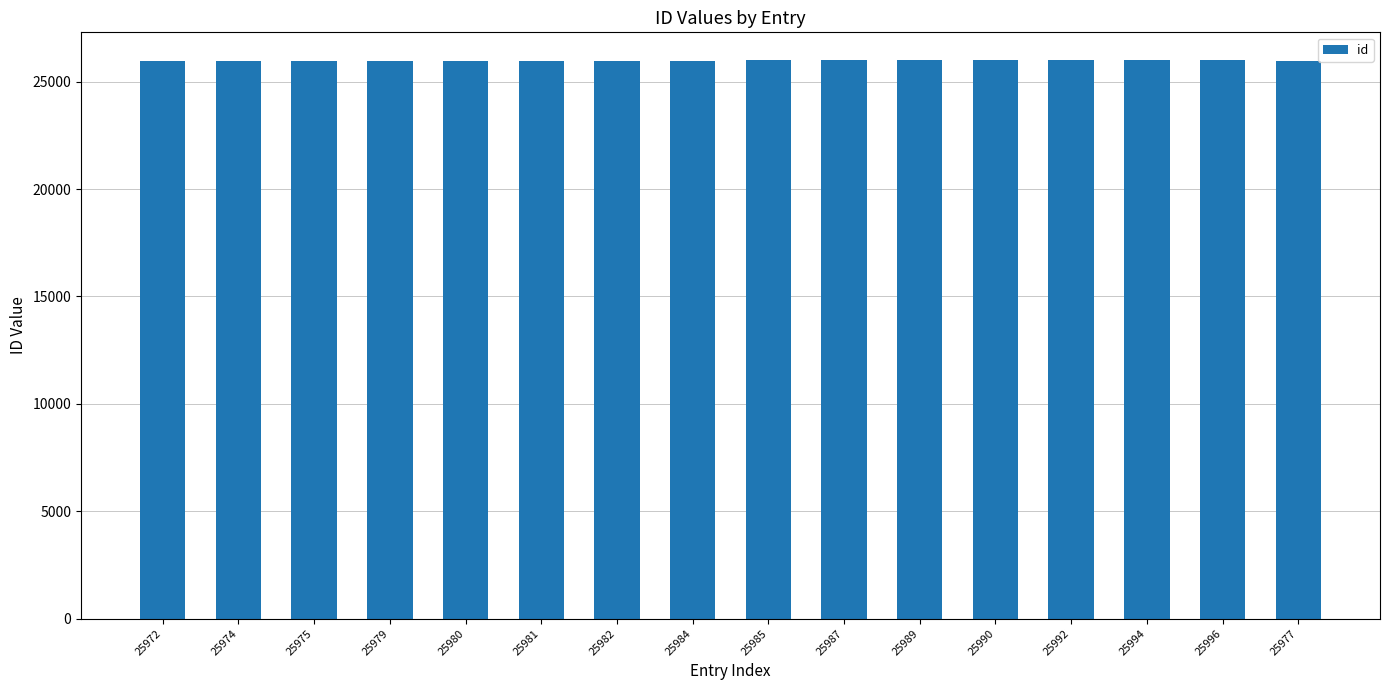

The value at 25975 is 35486. True or false?

False